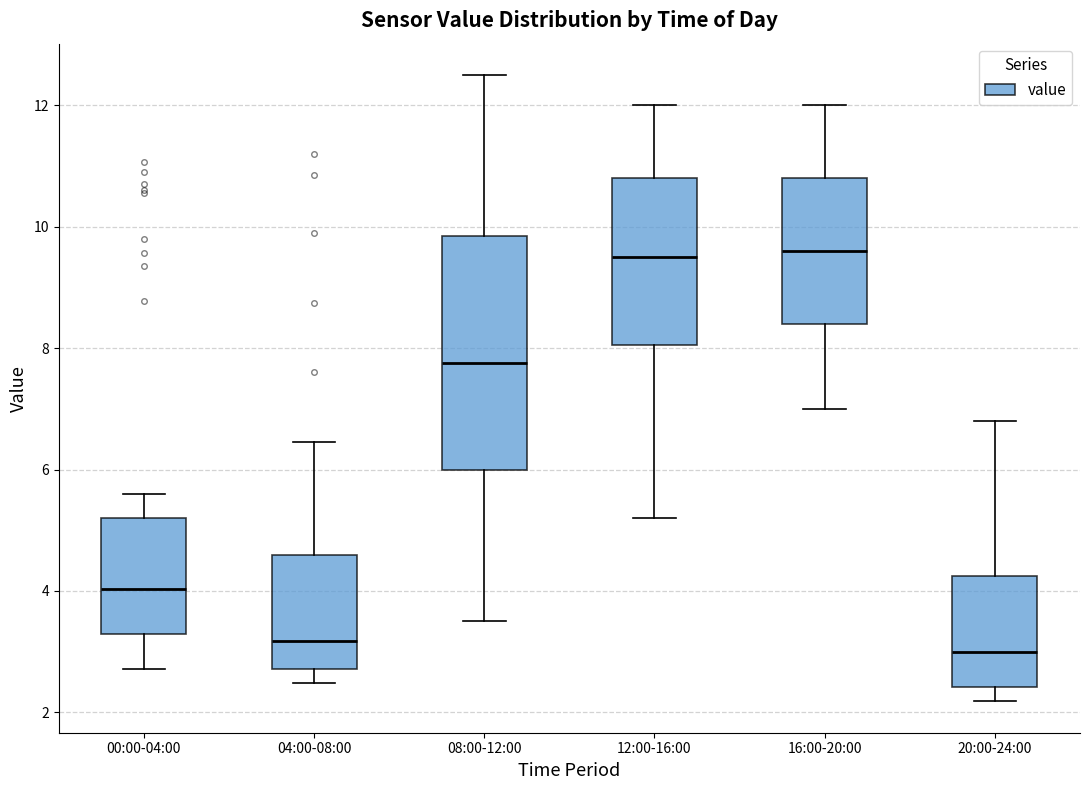

Where does the lower whisker of the box for 08:00-12:00 end on the y-axis? The values are not printed on the chart, so give them approximately, as read against the axis.

3.6